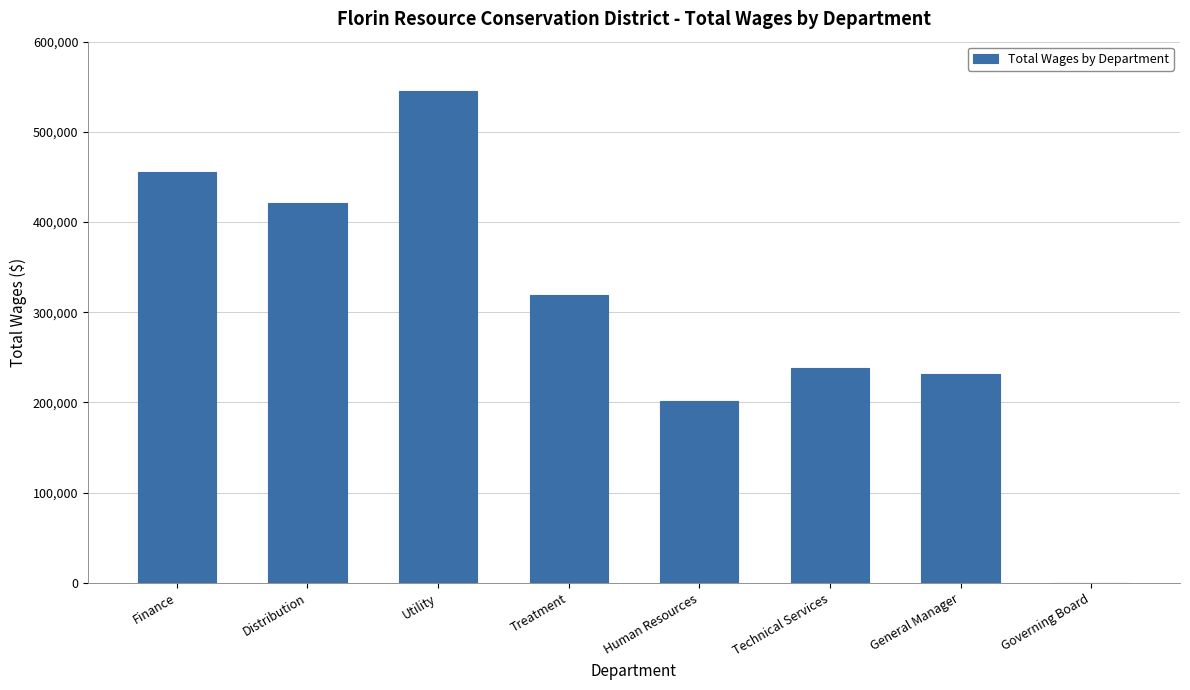

What is the maximum value shown in the chart?

545047